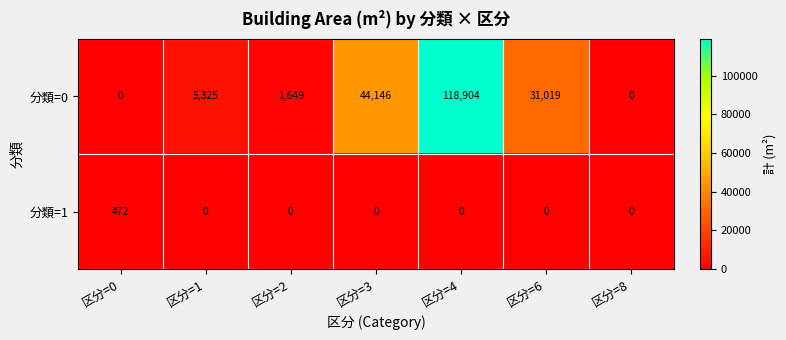

Is it true that 分類=0 equals 8916 at 区分=1?

False